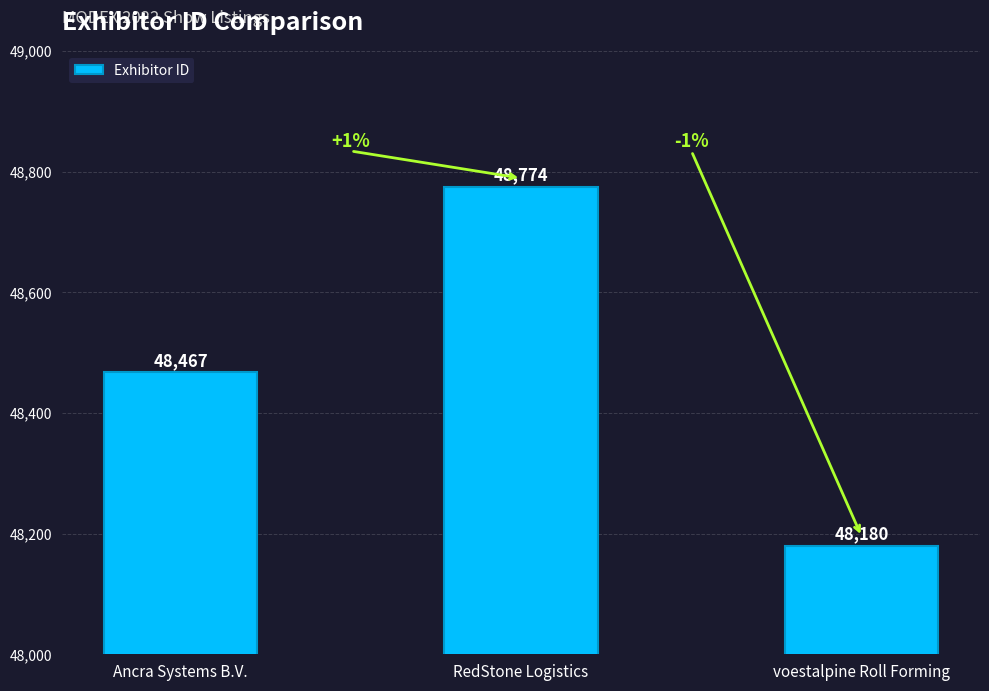

What position from the right is voestalpine Roll Forming?

1